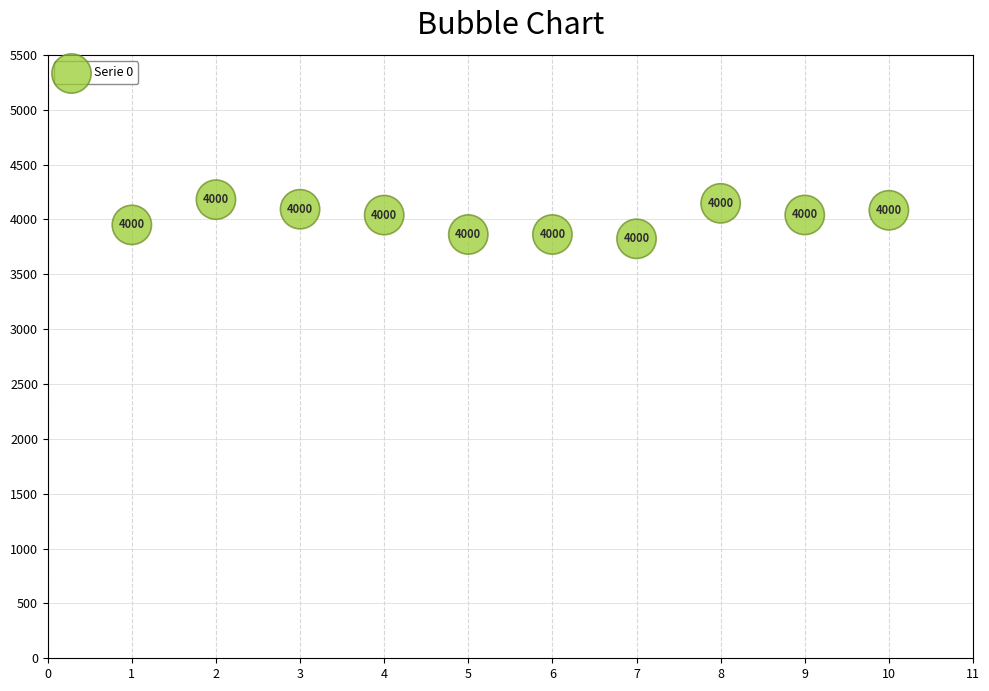

What Y value in the scatter plot is closest to 4001?

4039.5